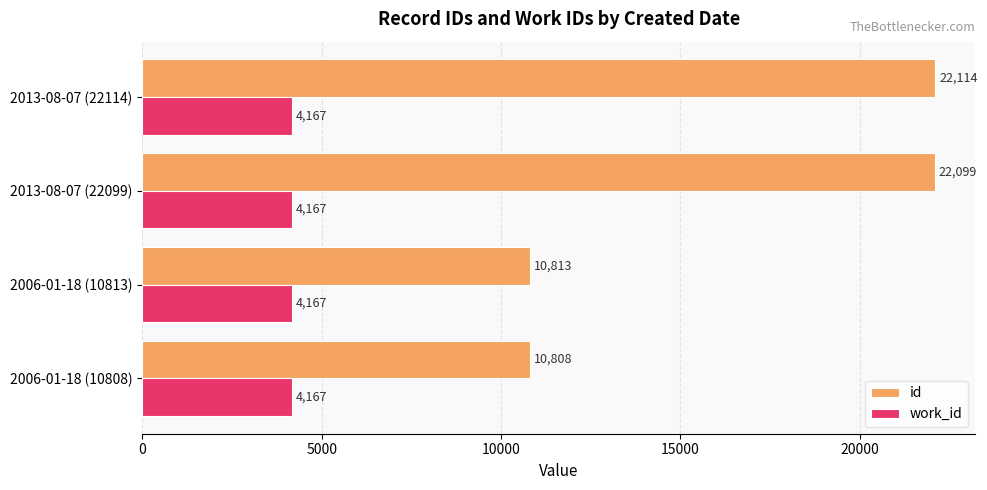

What is the difference between the second highest and minimum values in the id series?

11291